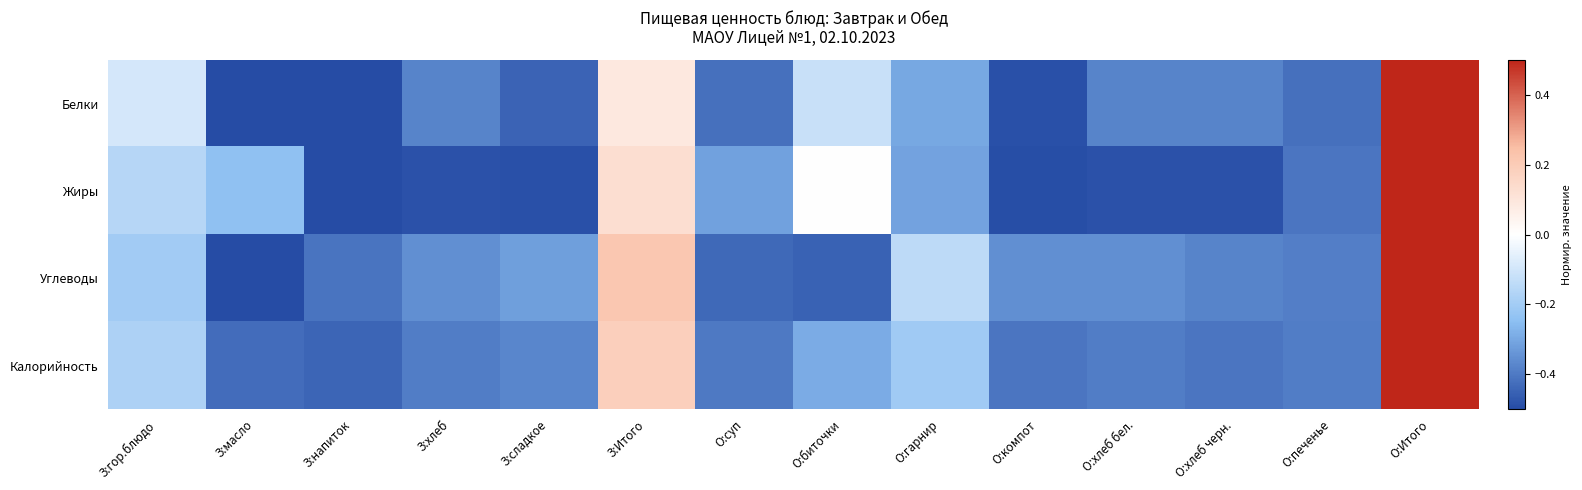

Which series has the widest spread of values?

Белки